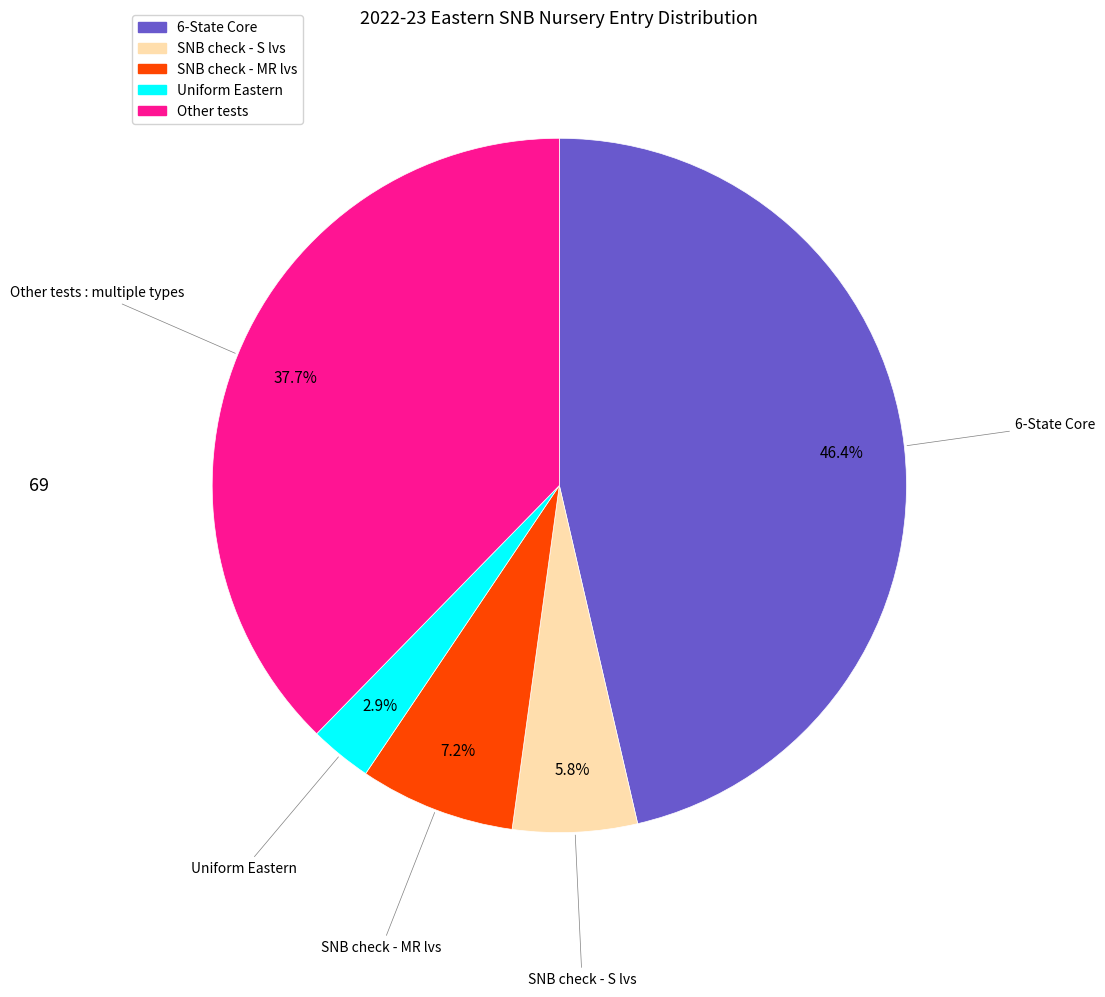

How many slices are in this pie chart?

5